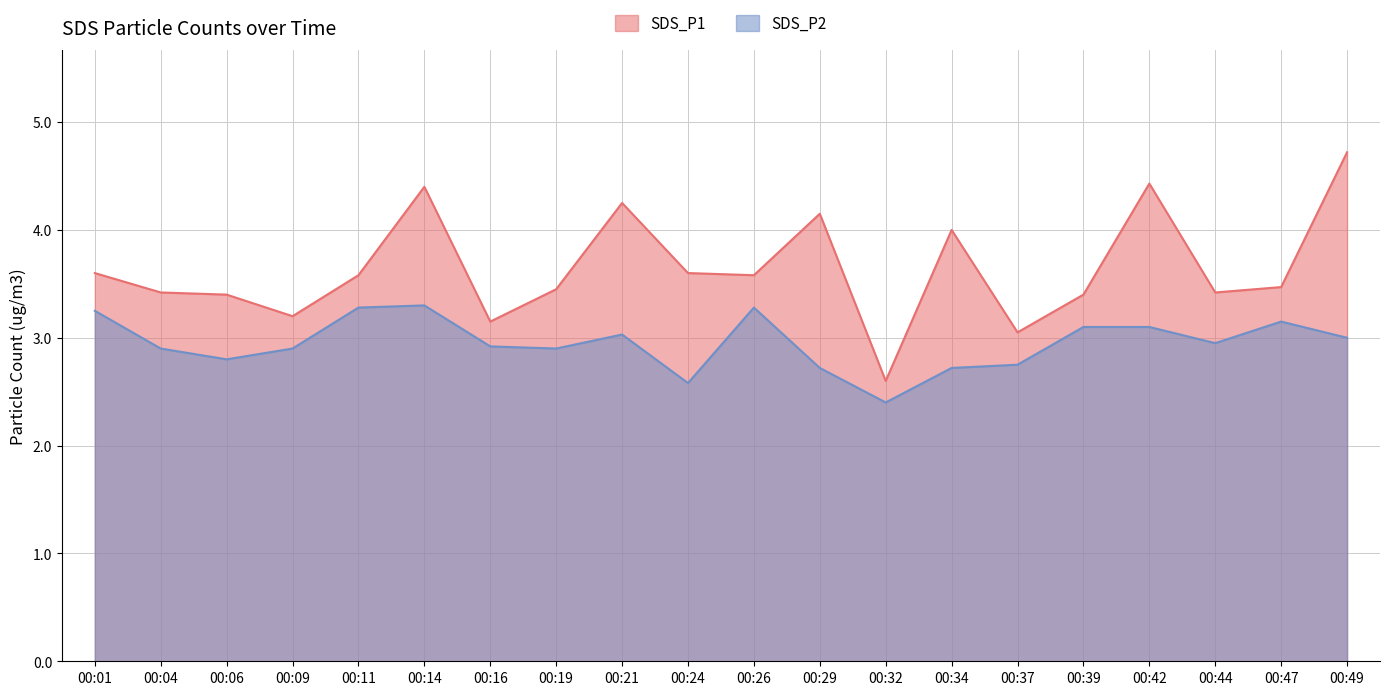

Rank the categories by SDS_P2 value from lowest to highest.

00:32, 00:24, 00:29, 00:34, 00:37, 00:06, 00:04, 00:09, 00:19, 00:16, 00:44, 00:49, 00:21, 00:39, 00:42, 00:47, 00:01, 00:11, 00:26, 00:14